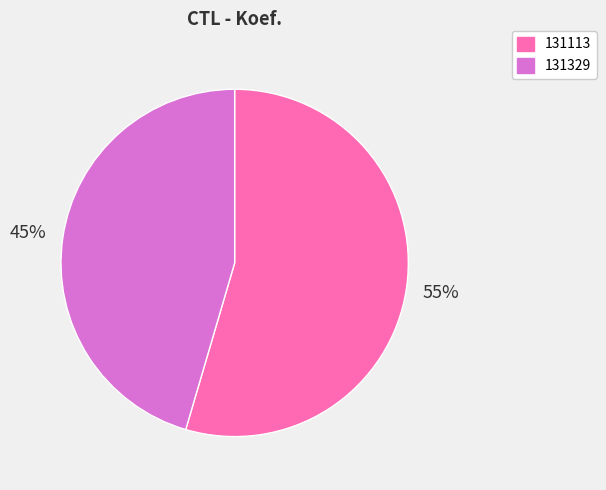

What is the smallest slice in the pie chart?

131329